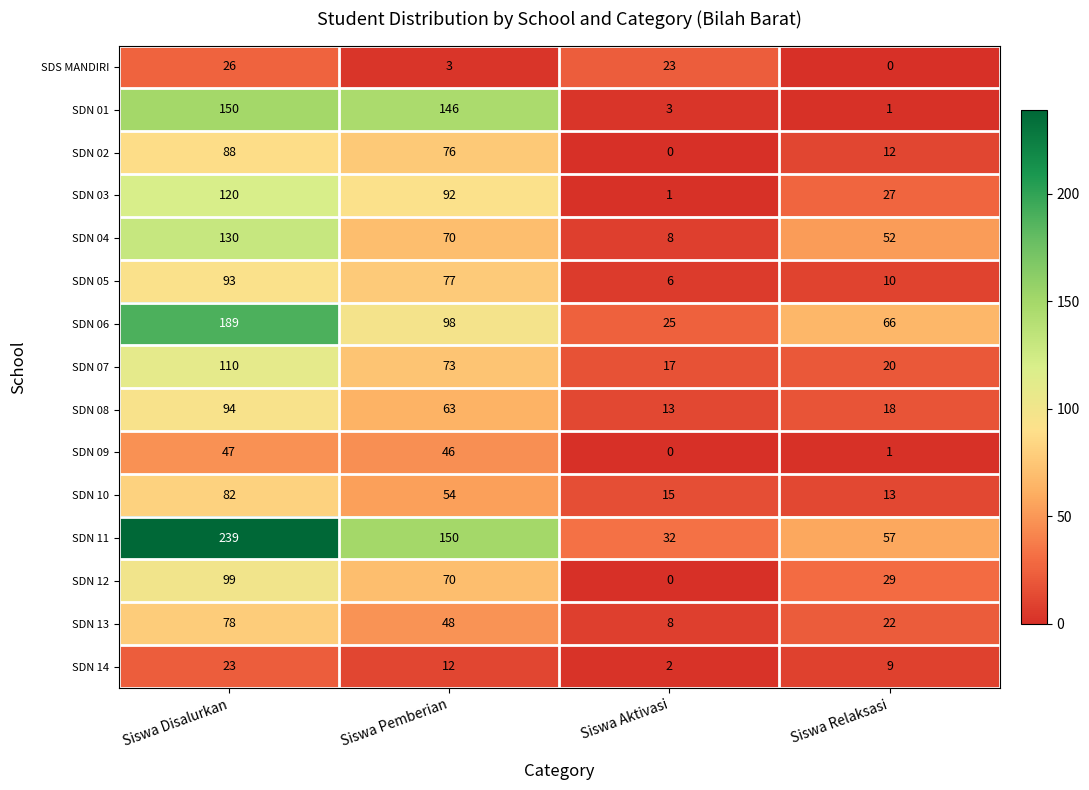

Where does the SDN 03 series first go above 92?

Siswa Disalurkan